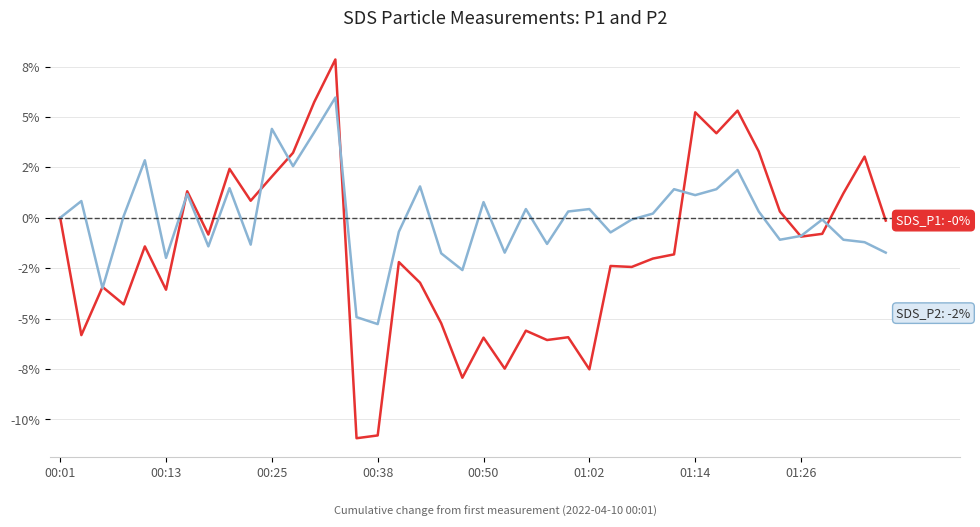

Does the chart display data point markers on the line(s)?

No